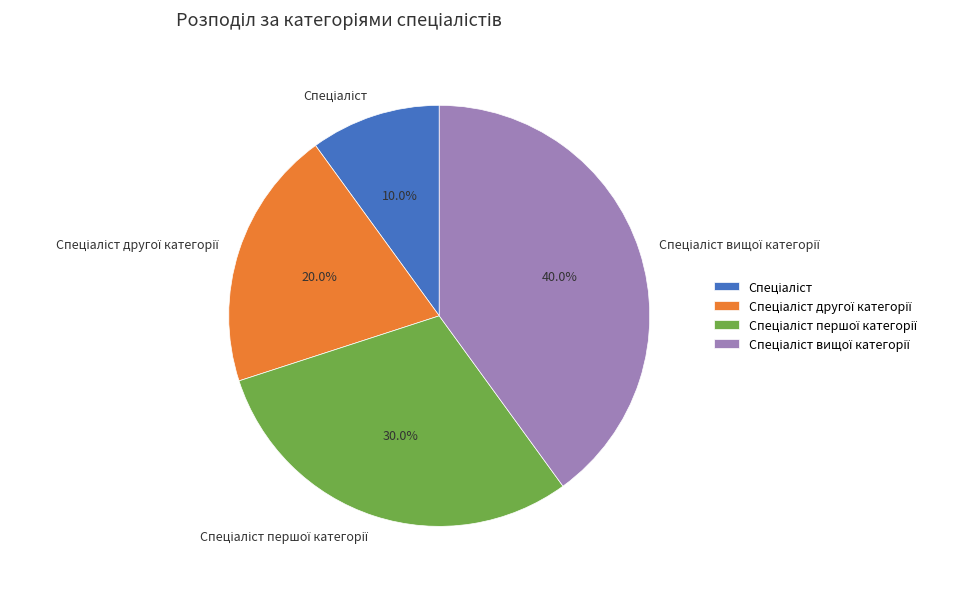

Is there a majority slice in this chart?

No